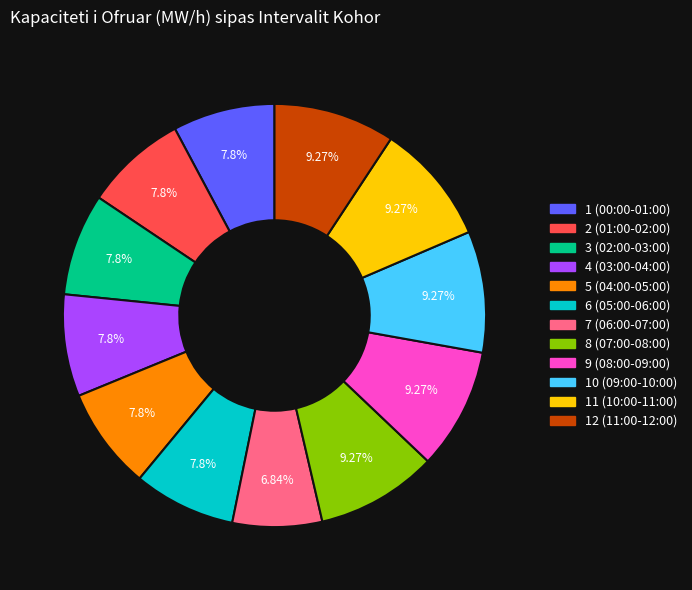

Is it true that 5 (04:00-05:00) is 14% of the pie?

False